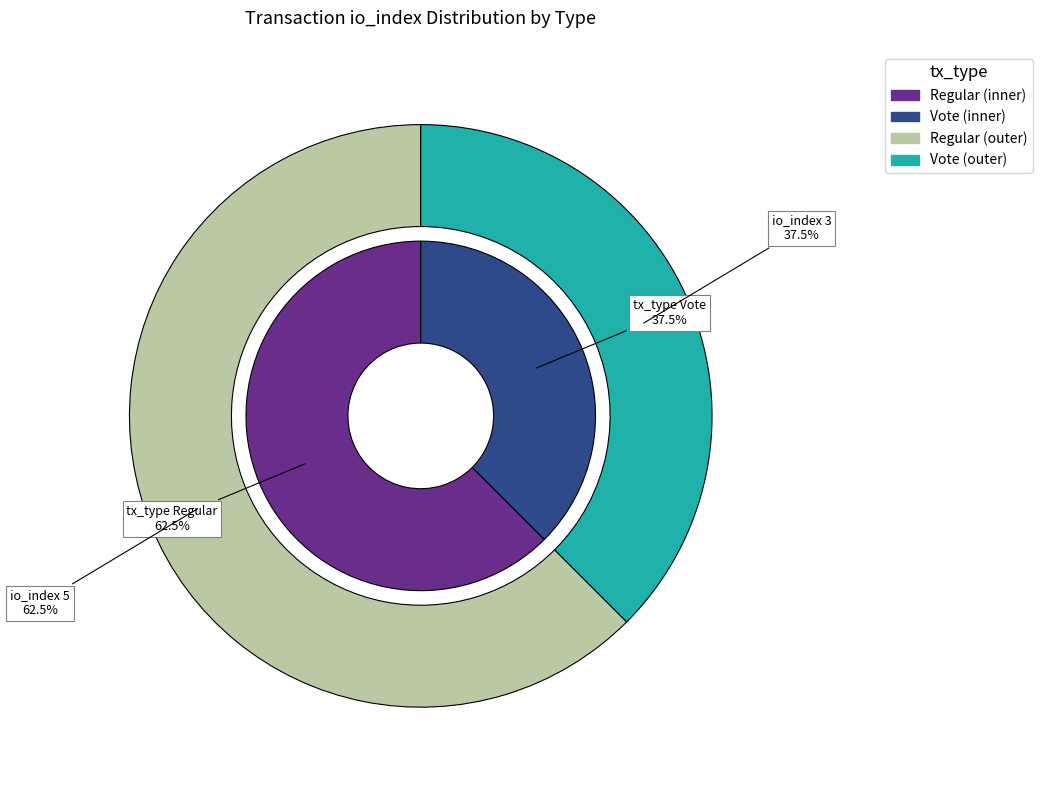

Which slice is the largest?

Regular